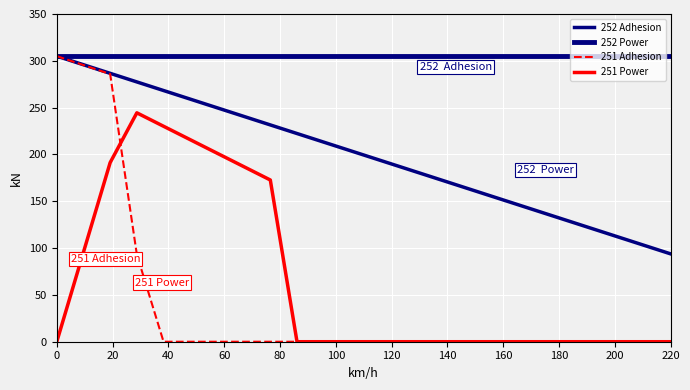

True or false: 252 Power and 251 Power cross at least once.

False